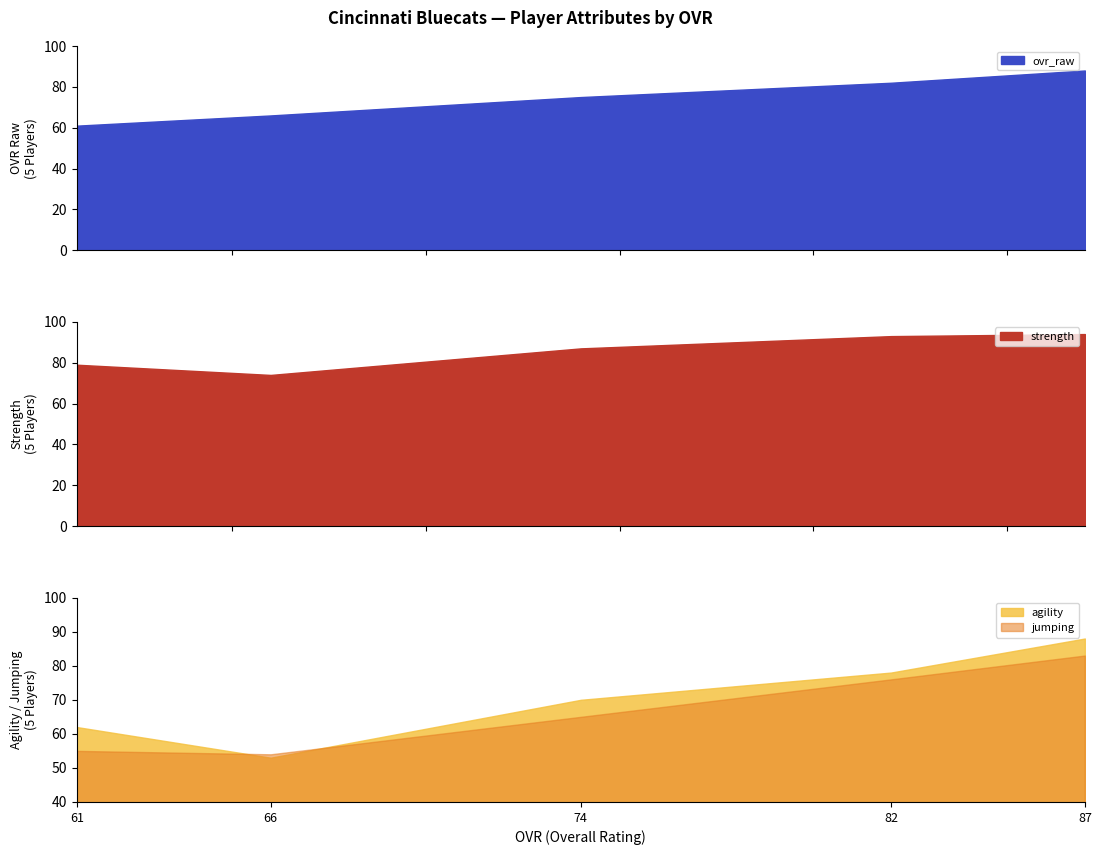

Which series has the largest total across all categories?

strength